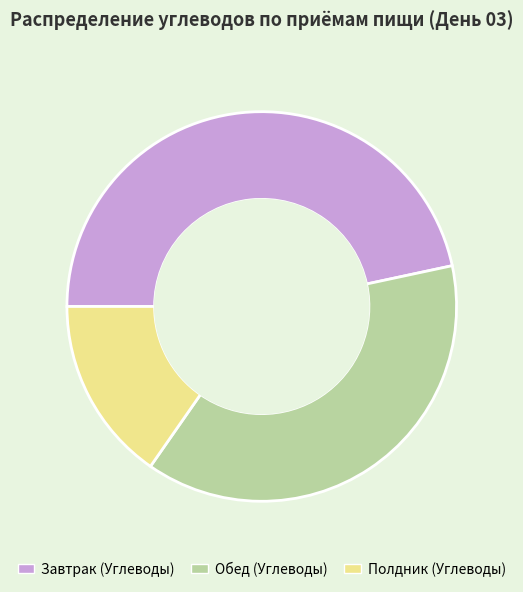

What is the largest slice in the pie chart?

Завтрак (Углеводы)